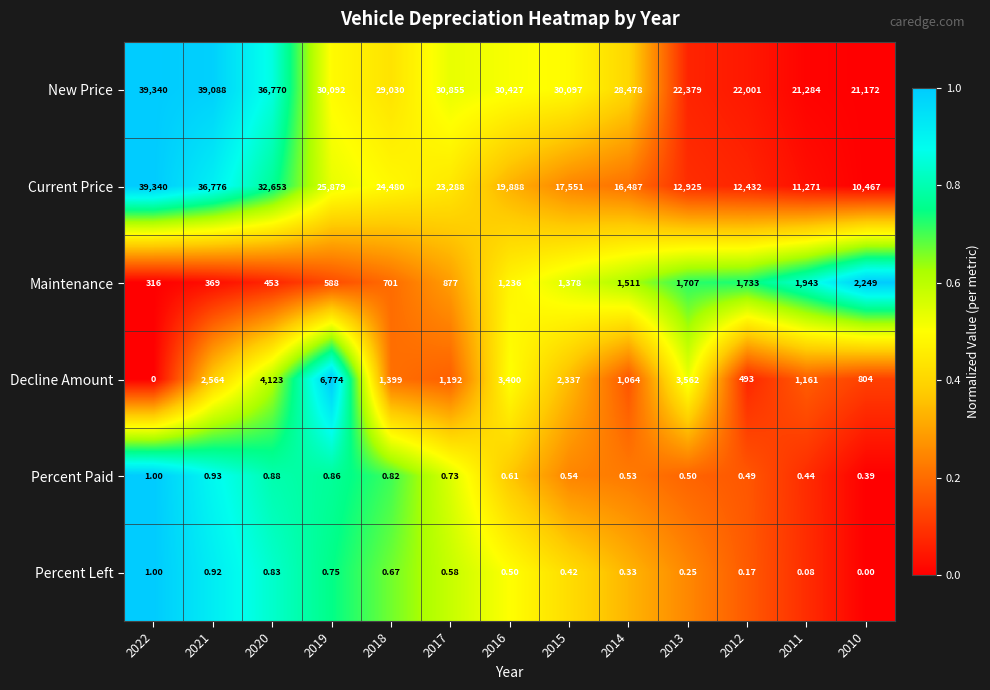

Rank the series at 2018 from highest to lowest value.

New Price, Current Price, Decline Amount, Maintenance, Percent Paid, Percent Left